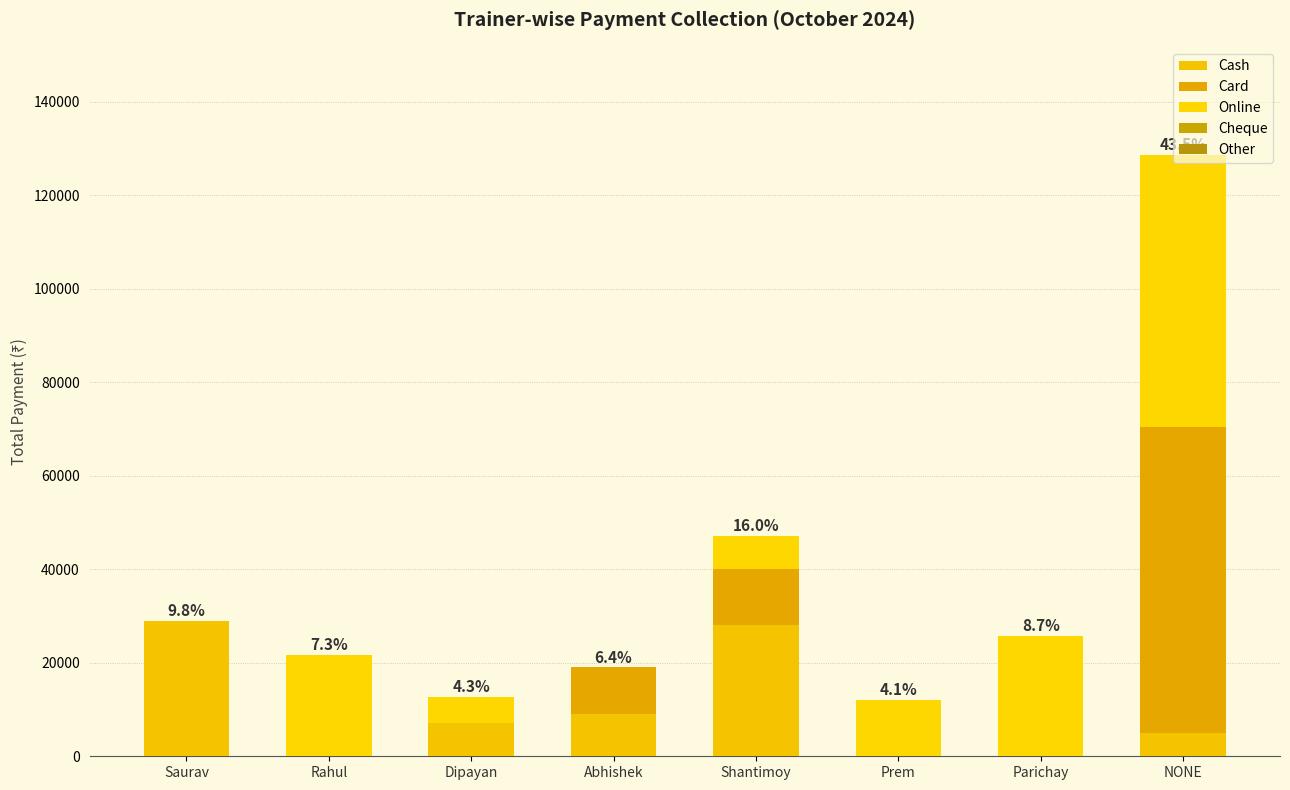

True or false: Online has a value of 0 at Saurav.

True